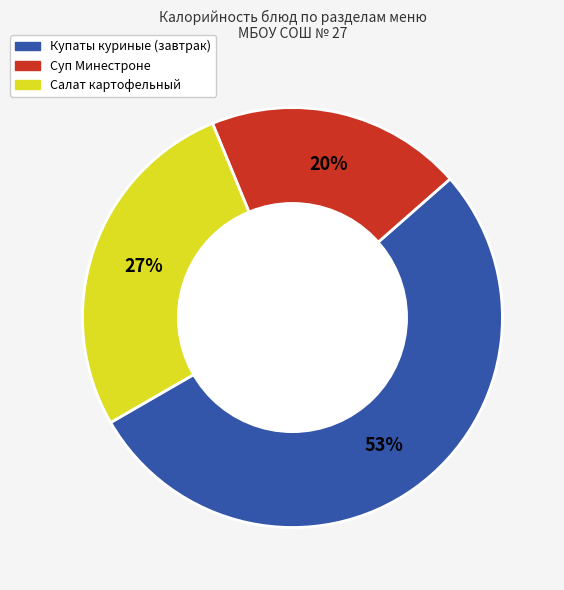

The Суп Минестроне slice represents 30% of the pie. True or false?

False